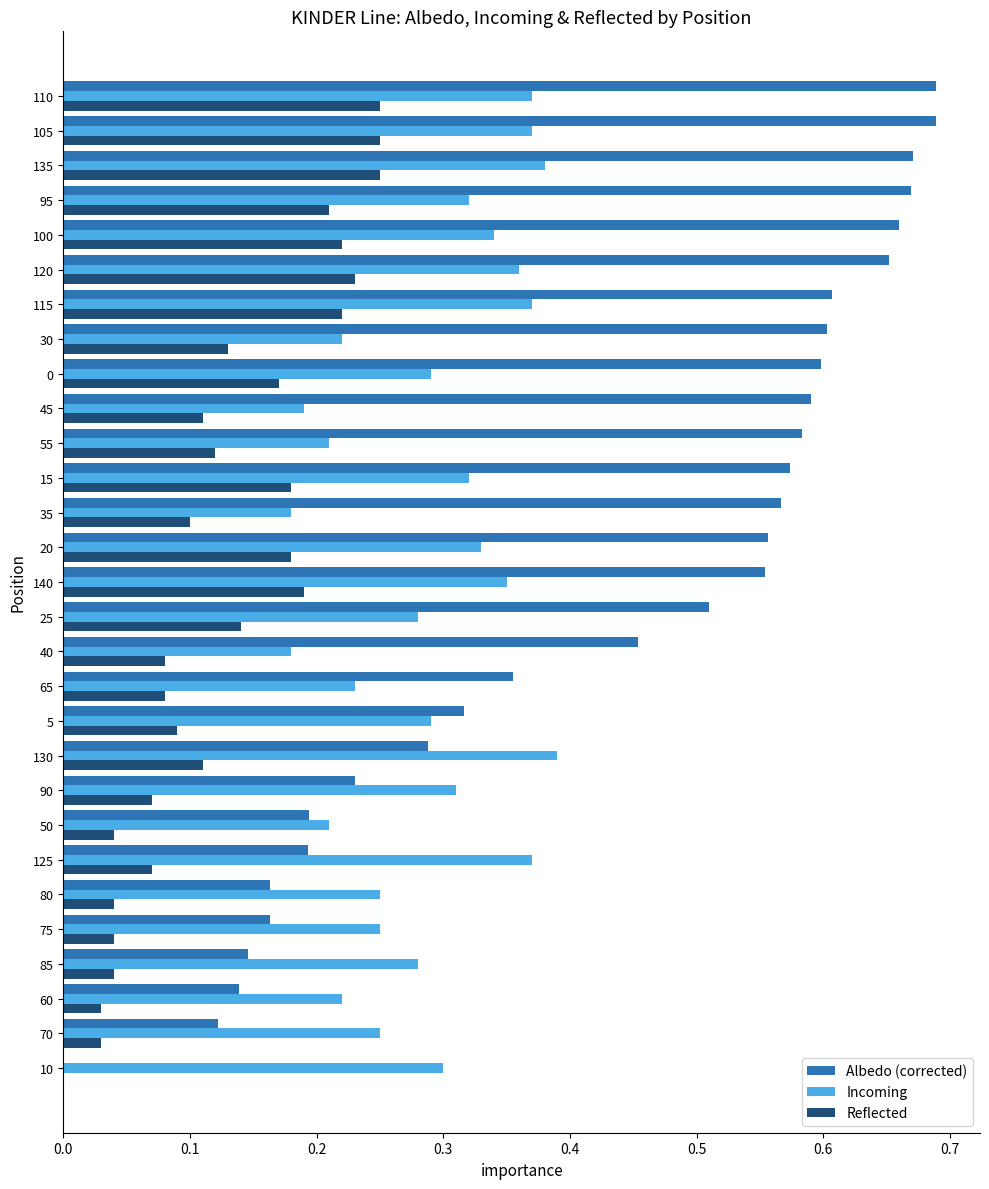

What is the sum of all Incoming values?

8.4